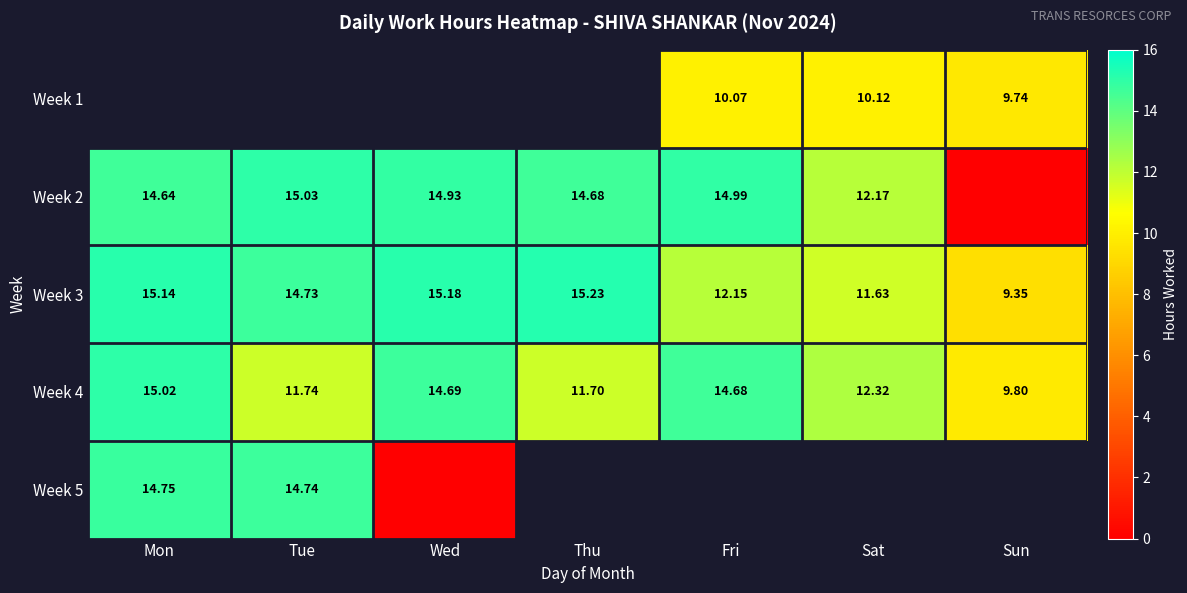

Is the value of Week 3 at Thu greater than the value of Week 2 at Wed?

Yes